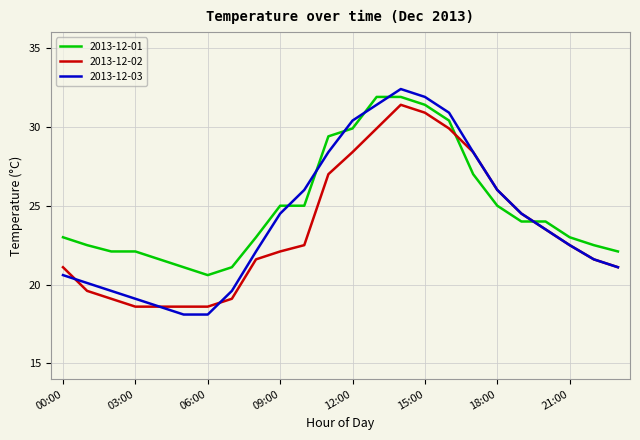

Which series has the largest range (max minus min)?

2013-12-03